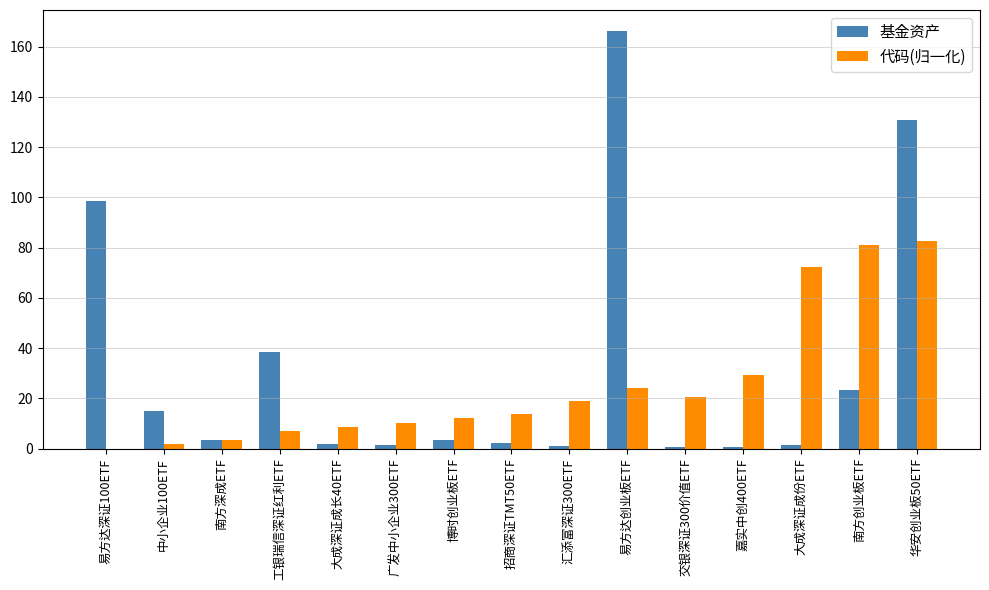

Which series changed the most between 广发中小企业300ETF and 易方达创业板ETF?

基金资产